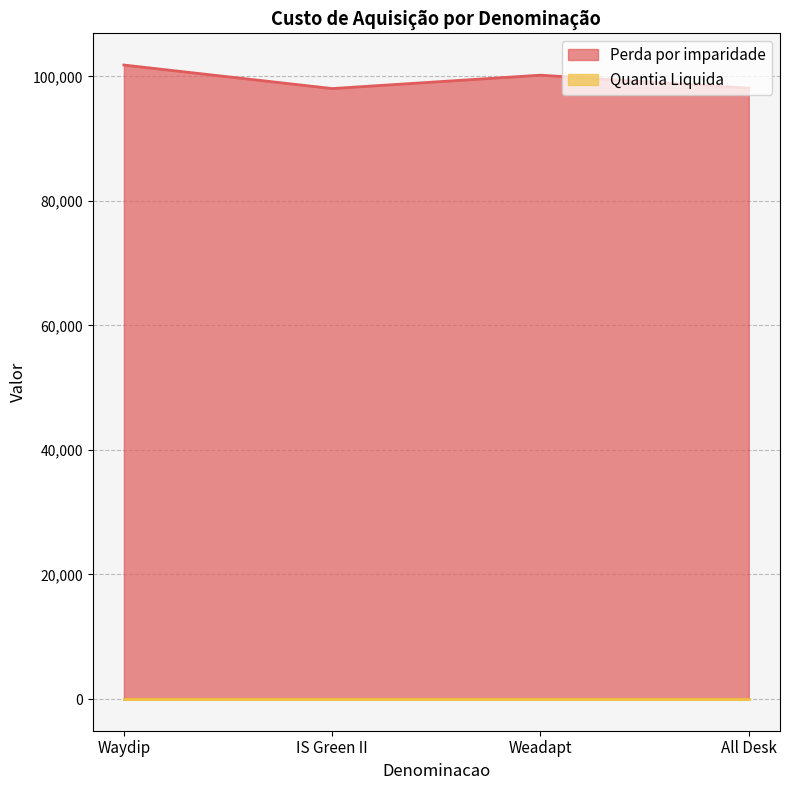

True or false: there are more than 0 points higher than both neighbors.

True